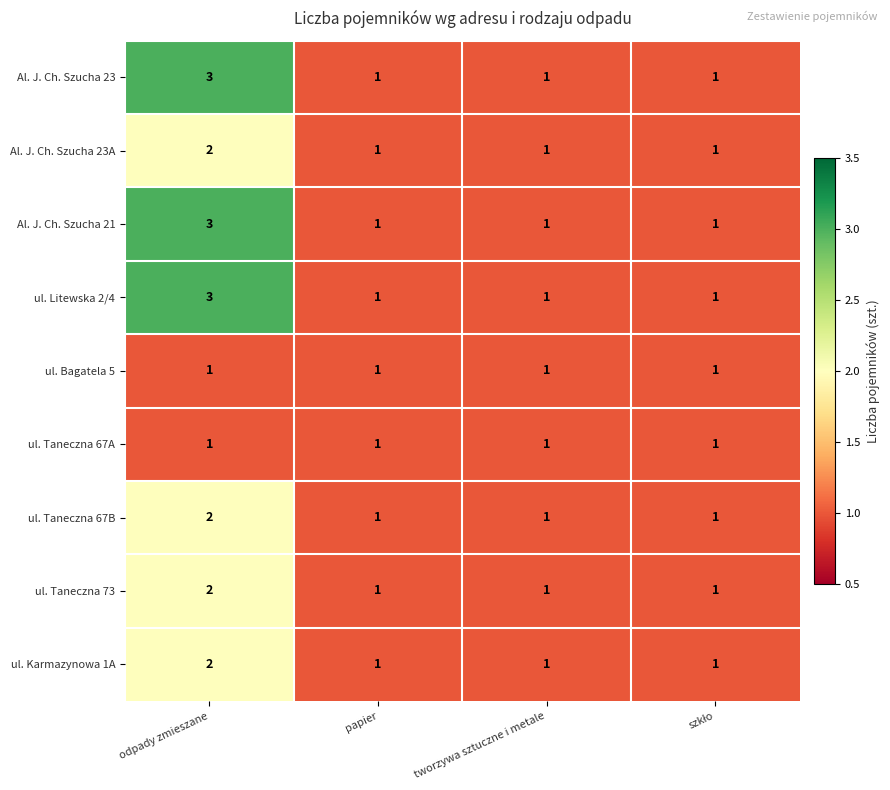

At which category is the sum across all series the highest?

odpady zmieszane